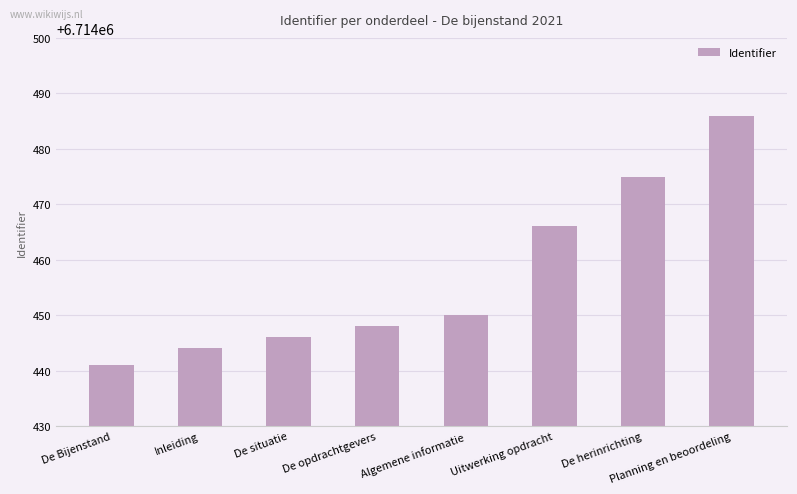

At which label is the value closest to 6714463?

Uitwerking opdracht